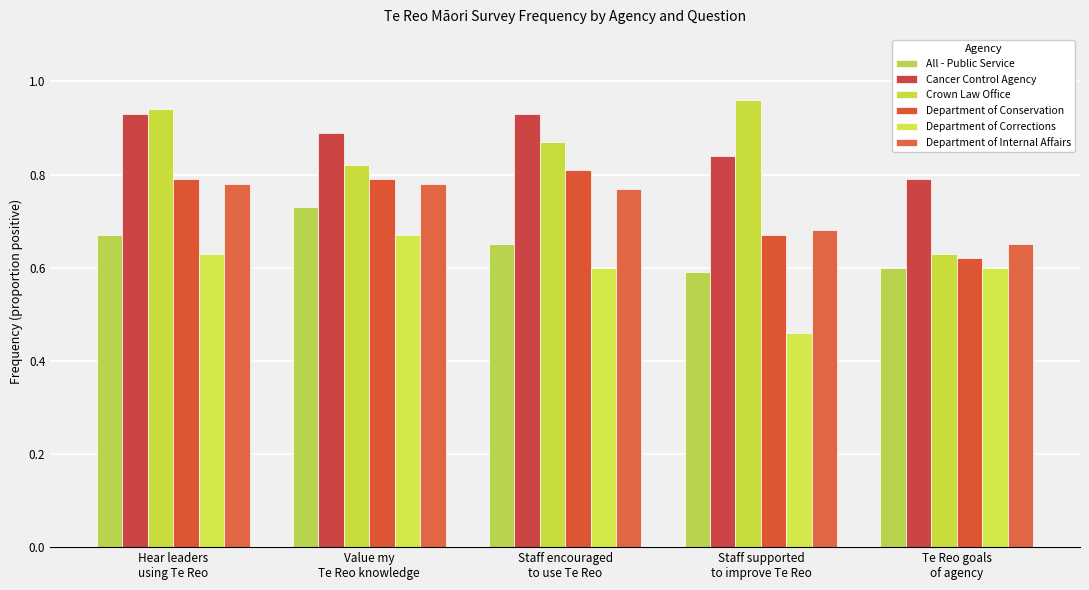

Does the chart contain any negative values?

No